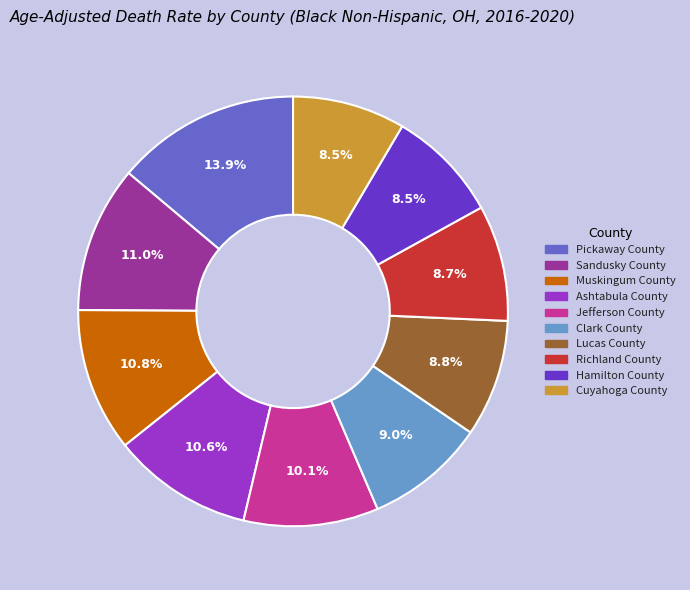

How much of the chart is everything except Richland County?

91.3%